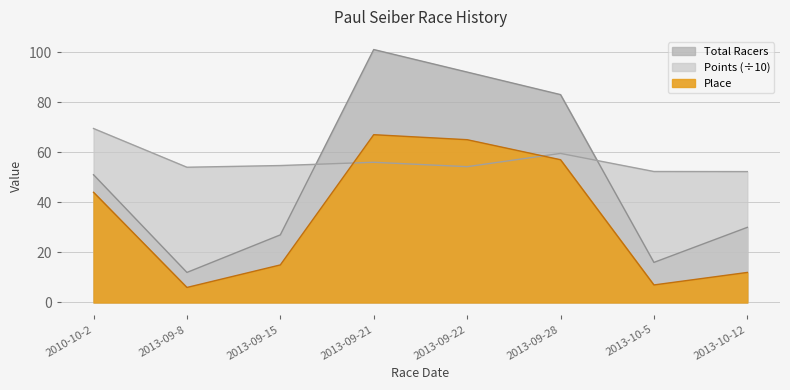

List the labels in order of Total Racers value, smallest first.

2013-09-8, 2013-10-5, 2013-09-15, 2013-10-12, 2010-10-2, 2013-09-28, 2013-09-22, 2013-09-21